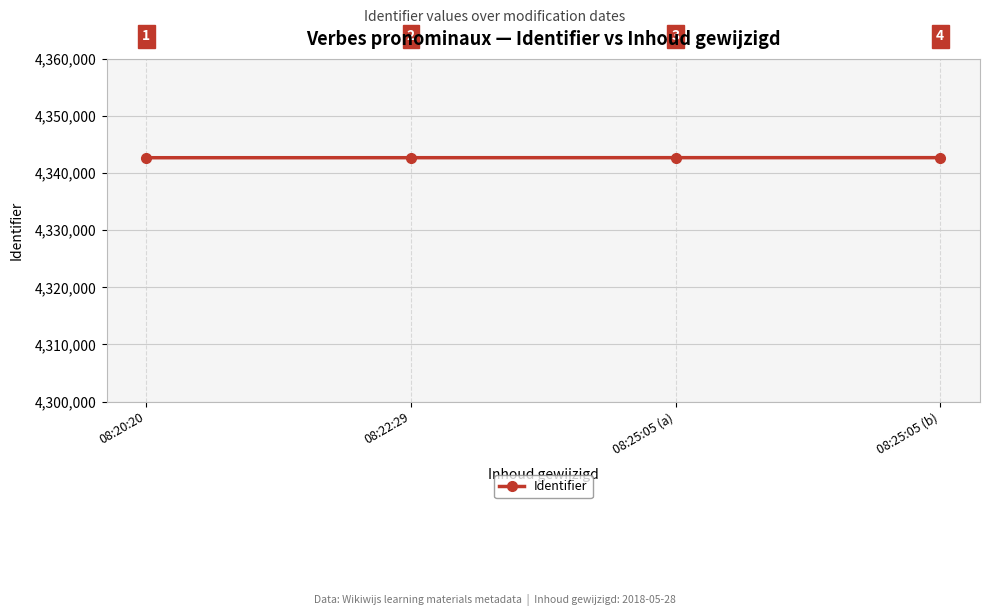

What is the maximum value shown in the chart?

4342690